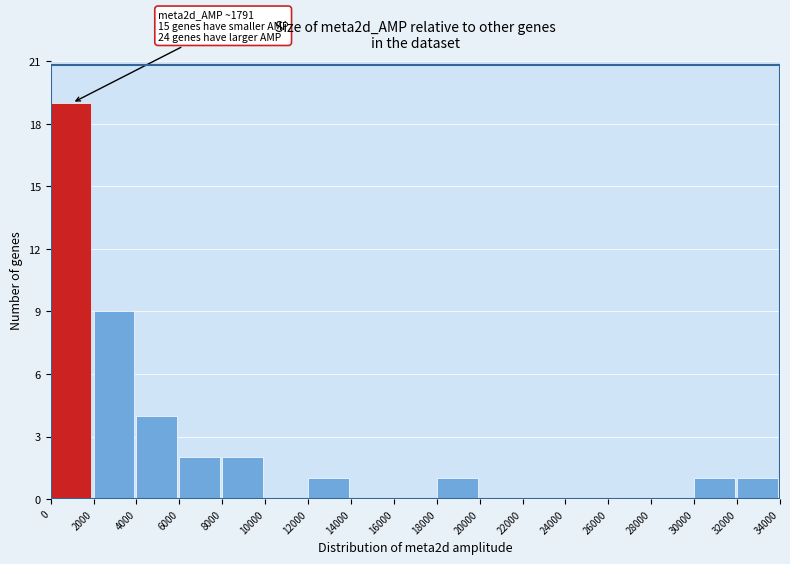

Which range on the x-axis has the tallest bar?

0 to 2000